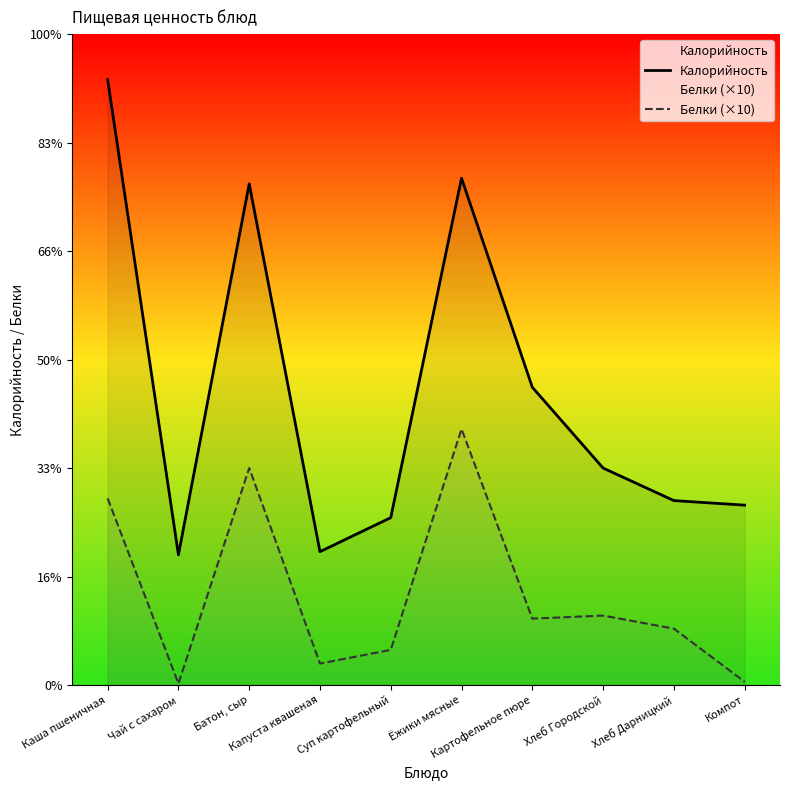

Reading left to right, what are all the values shown in this chart?

Калорийность: Каша пшеничная=279.0	Чай с сахаром=60.0	Батон, сыр=231.0	Капуста квашеная=61.5	Суп картофельный=77.1	Ёжики мясные=233.6	Картофельное пюре=137.2	Хлеб Городской=100.0	Хлеб Дарницкий=85.0	Компот=82.9
Белки (×10): Каша пшеничная=86.0	Чай с сахаром=0.7	Батон, сыр=100.0	Капуста квашеная=9.9	Суп картофельный=16.2	Ёжики мясные=118.0	Картофельное пюре=30.6	Хлеб Городской=32.0	Хлеб Дарницкий=26.0	Компот=1.5